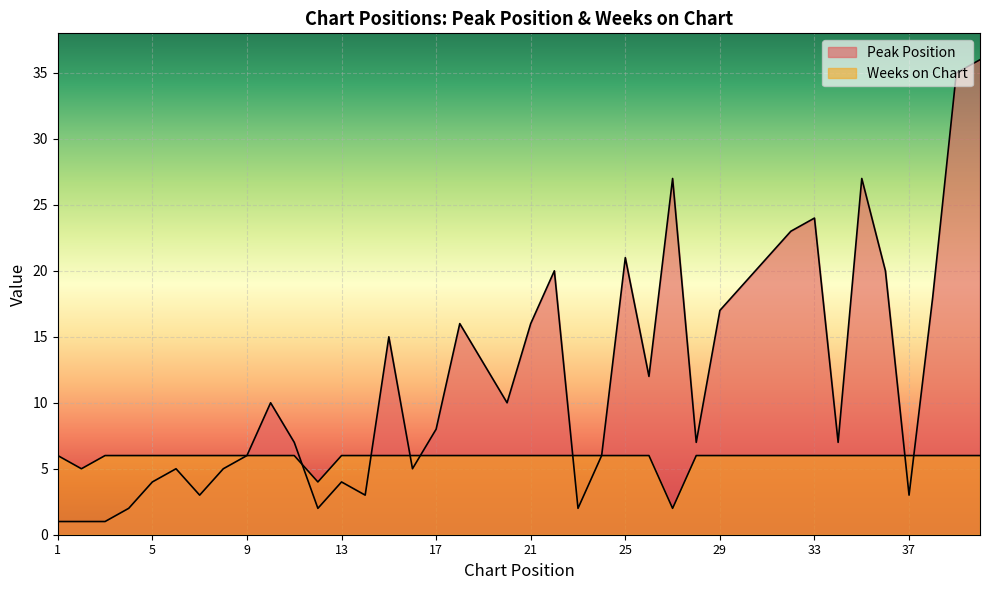

At how many categories does at least one series exceed 26?

4